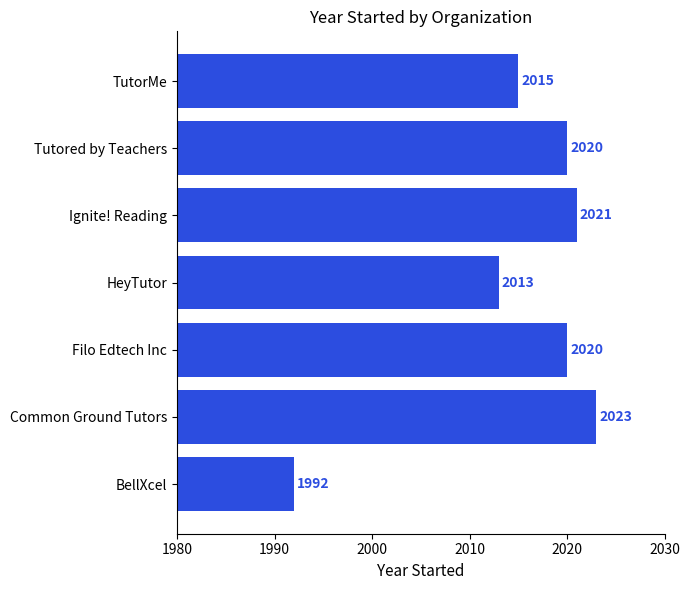

What is the difference between the maximum and minimum values?

31